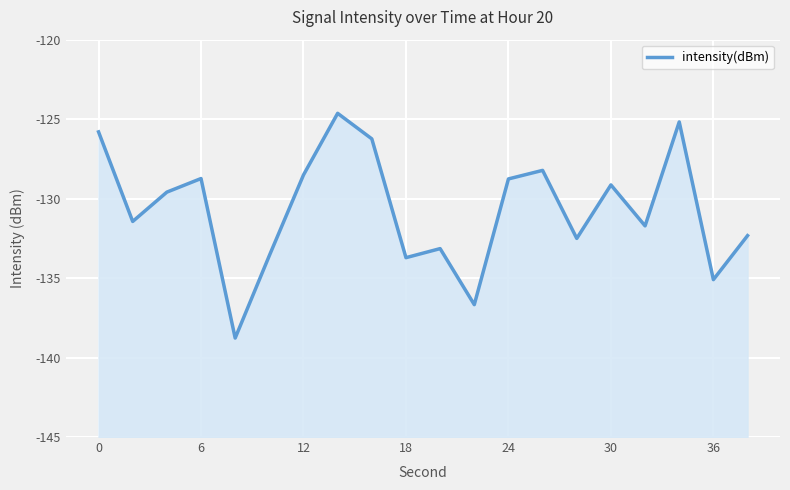

How many points are higher than both their immediate neighbors (excluding endpoints)?

6